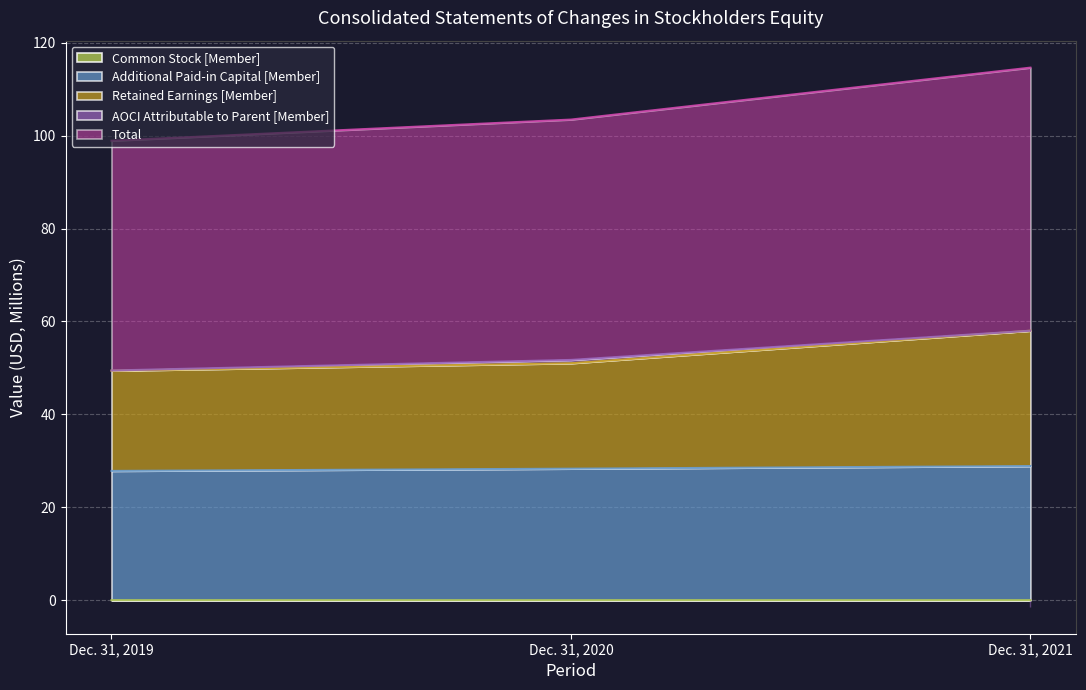

What is the difference between the highest and lowest values at Dec. 31, 2021?

114.6